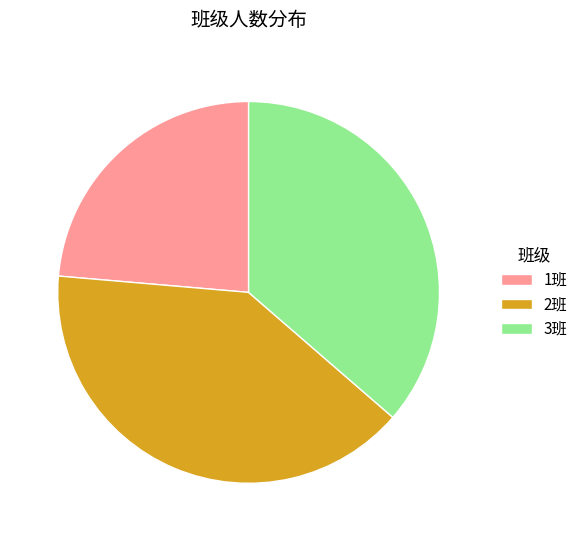

Between 3班 and 1班, which is larger?

3班